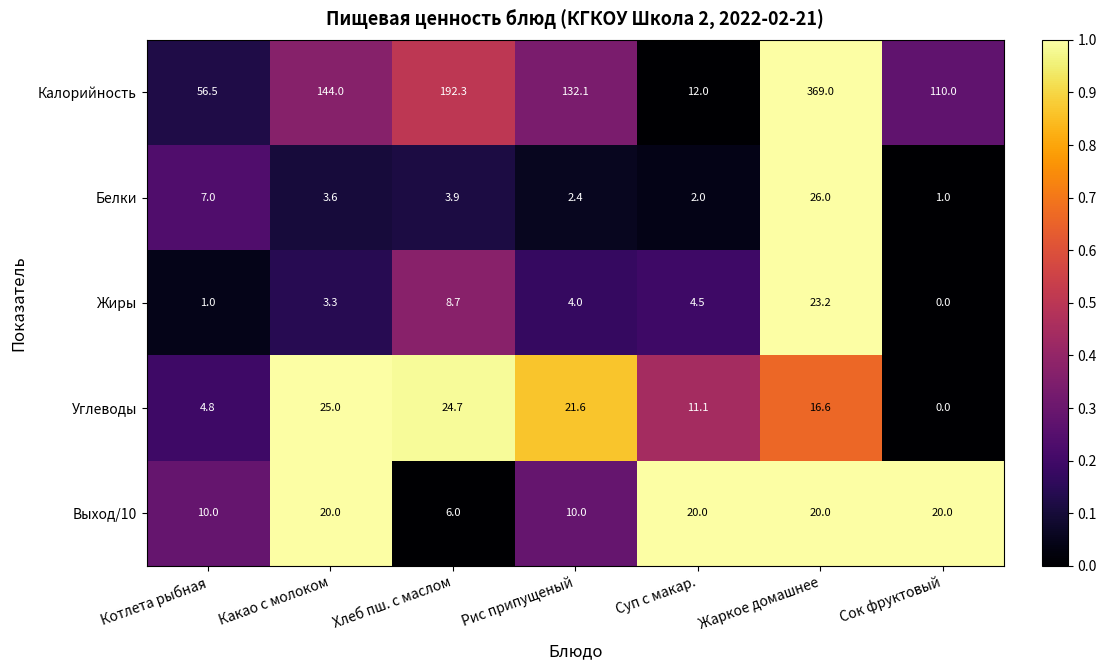

At which category is the sum across all series the highest?

Жаркое домашнее